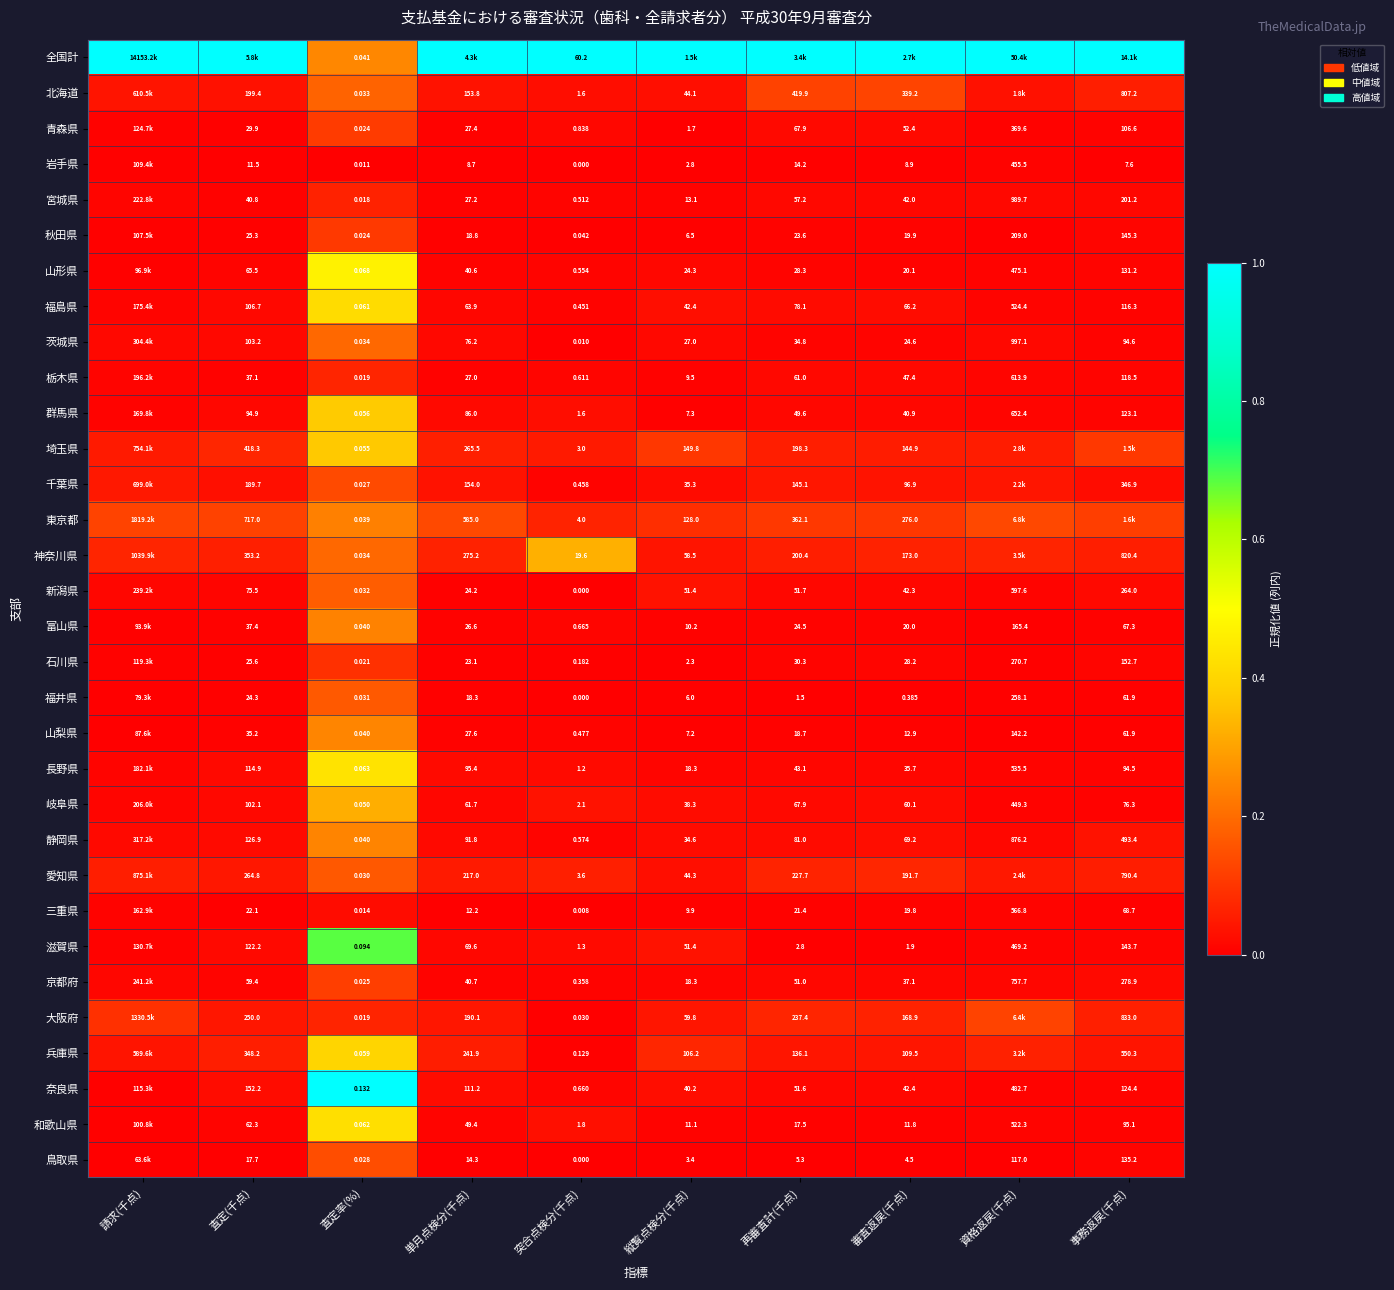

Is the value of 山梨県 at 資格返戻(千点) greater than the value of 新潟県 at 事務返戻(千点)?

No